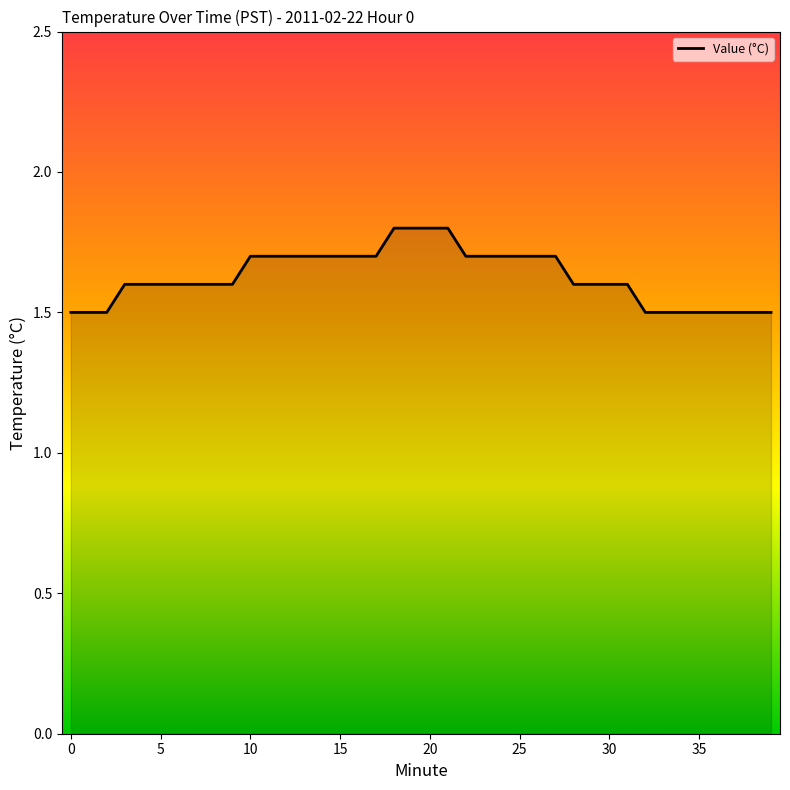

What is the maximum value shown in the chart?

1.8